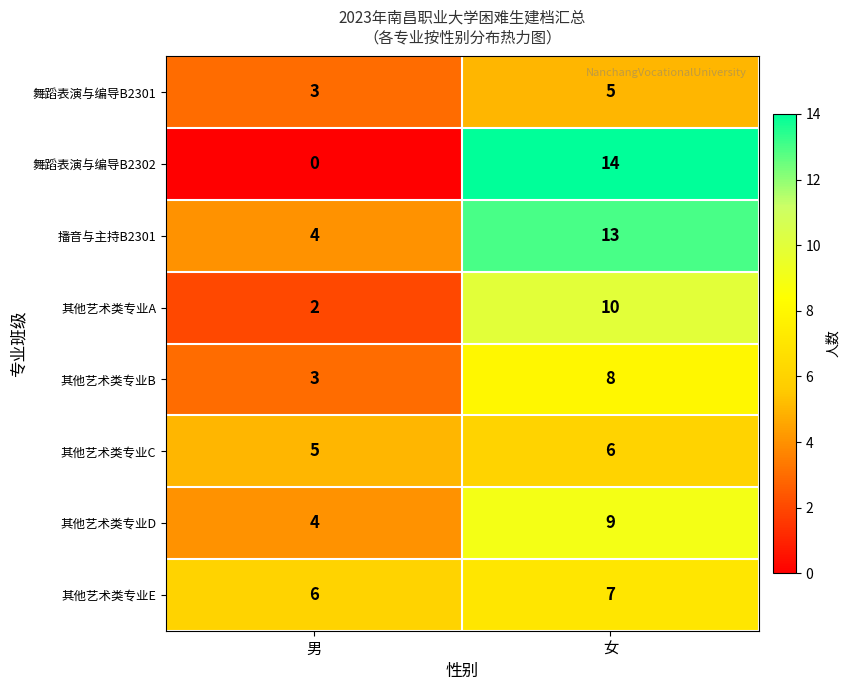

What is the spread (max minus min) of values at 女?

9